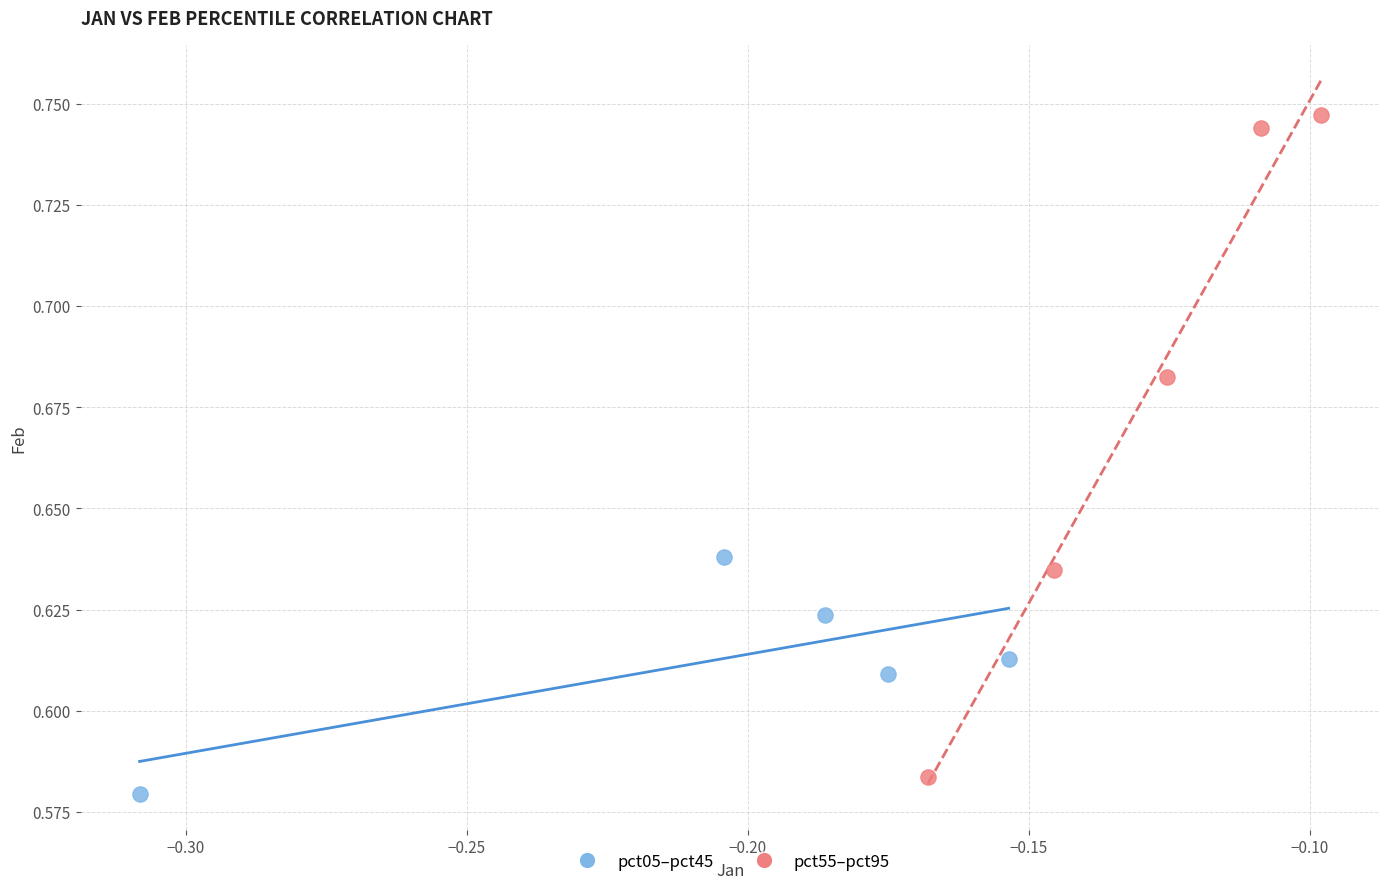

Which series reaches the maximum Y coordinate?

pct55–pct95